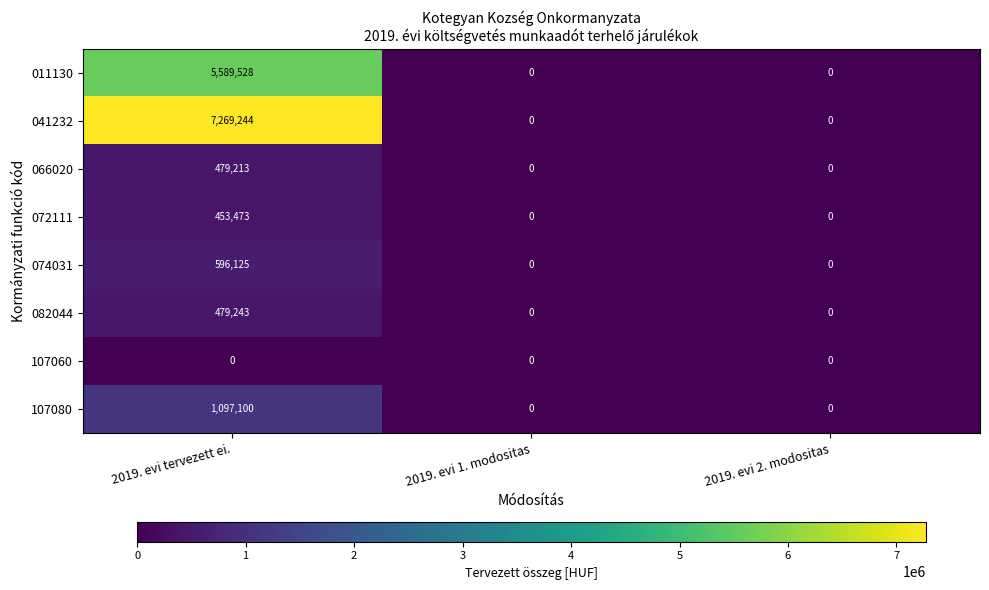

At how many categories does at least one series exceed 996707?

1